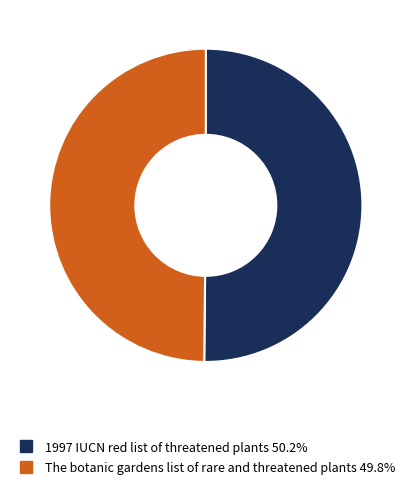

Do 1997 IUCN red list of threatened plants and The botanic gardens list of rare and threatened plants together represent more than half of the pie?

Yes